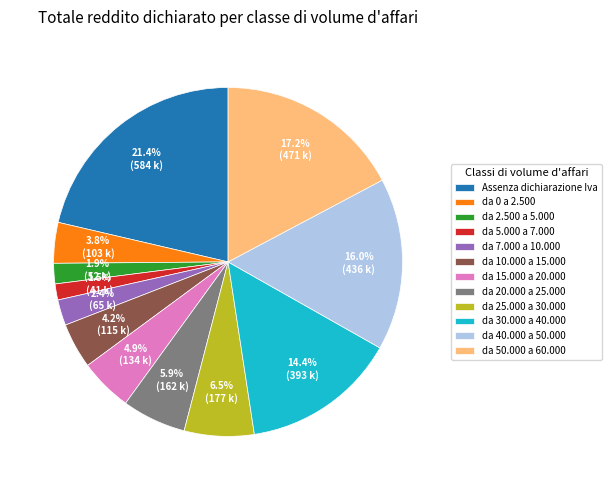

Between Assenza dichiarazione Iva and da 40.000 a 50.000, which is larger?

Assenza dichiarazione Iva